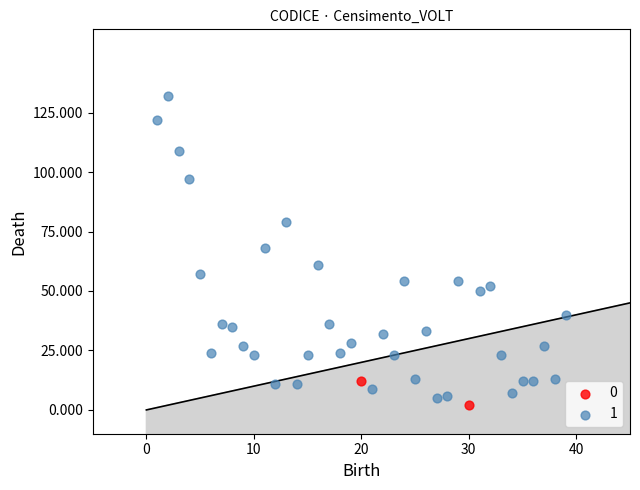

What are all the series names shown in the legend?

0, 1